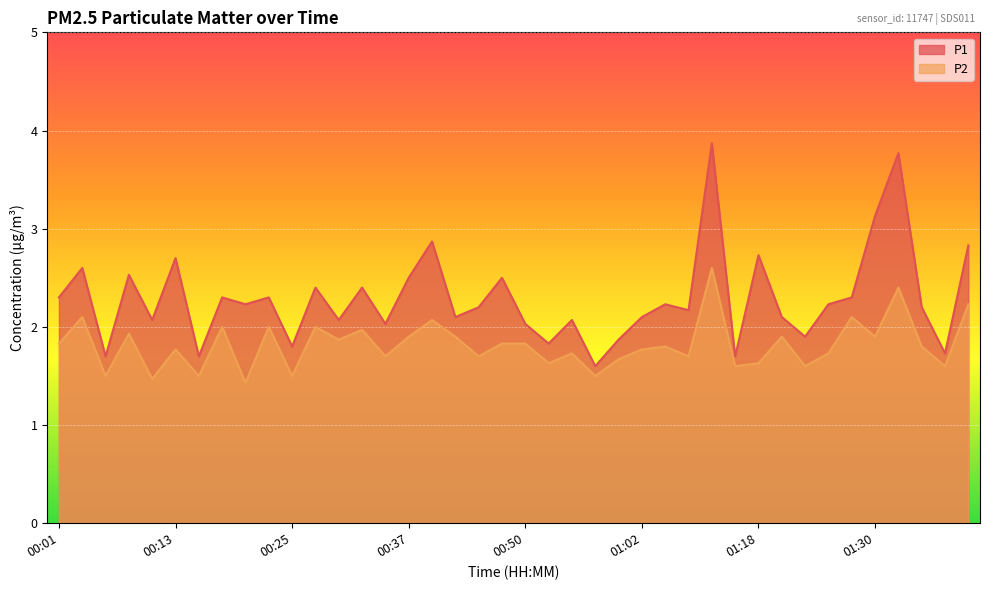

Between 00:40 and 01:35, which is larger?

00:40